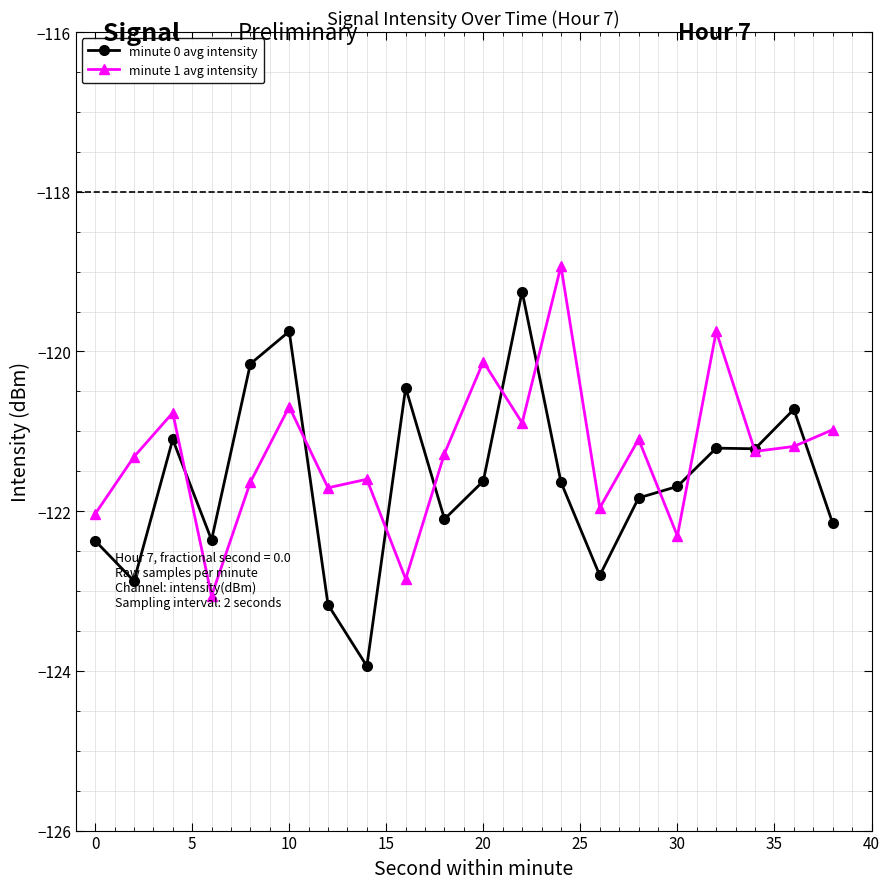

How many series are shown in this chart?

2